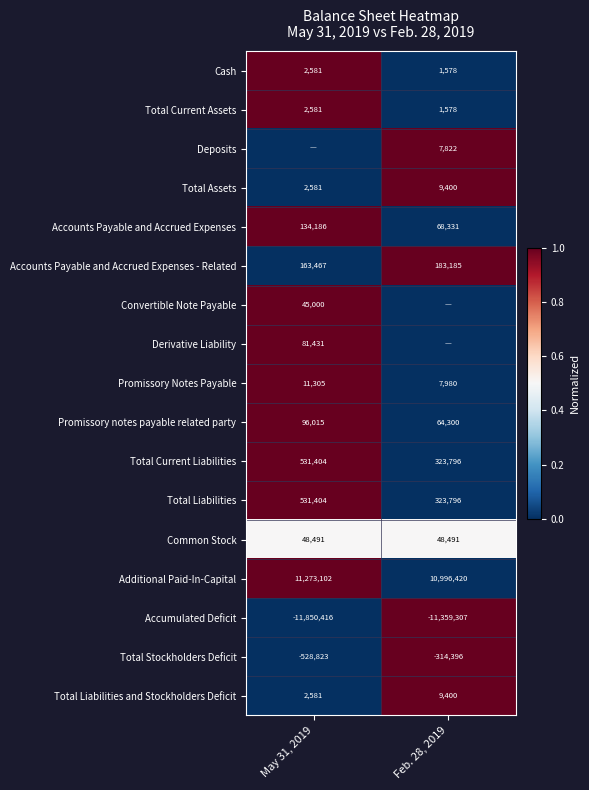

The Accumulated Deficit series shows -4875595 at Feb. 28, 2019. True or false?

False